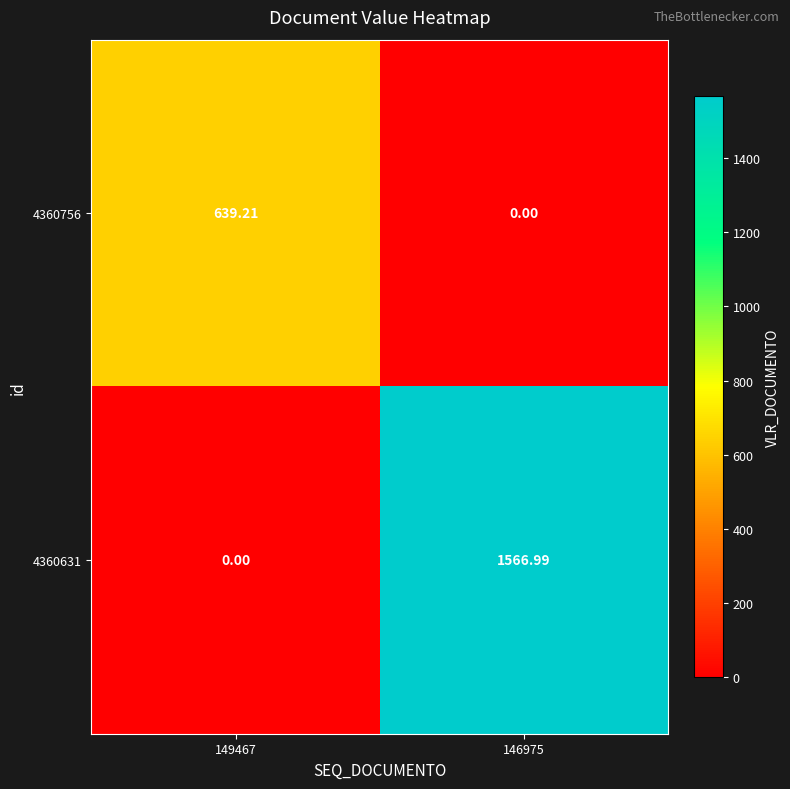

Is the value of 4360631 at 146975 greater than the value of 4360756 at 149467?

Yes